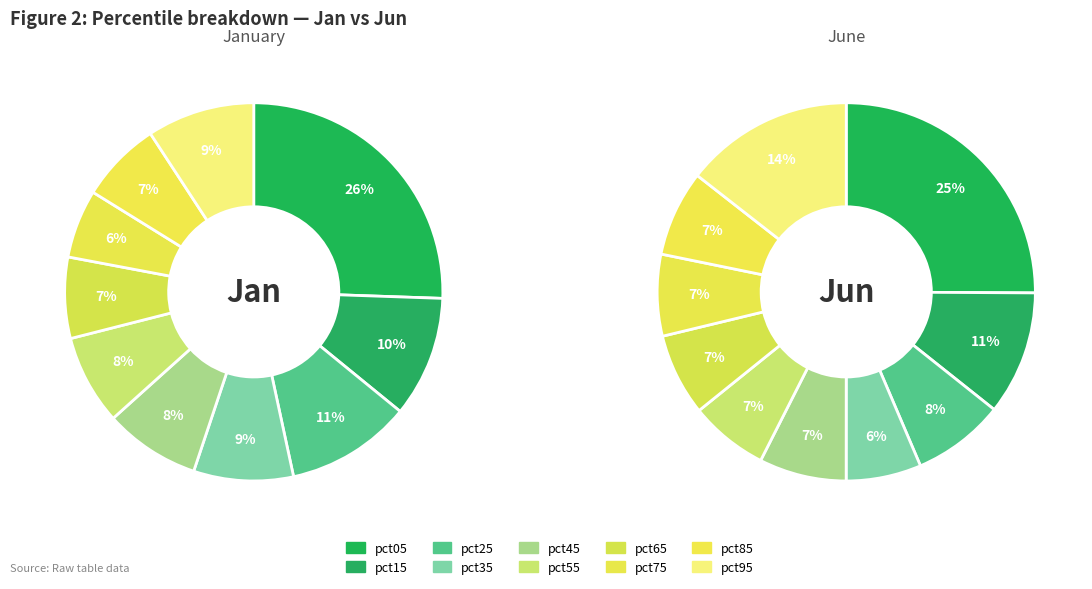

How many slices are in this pie chart?

10